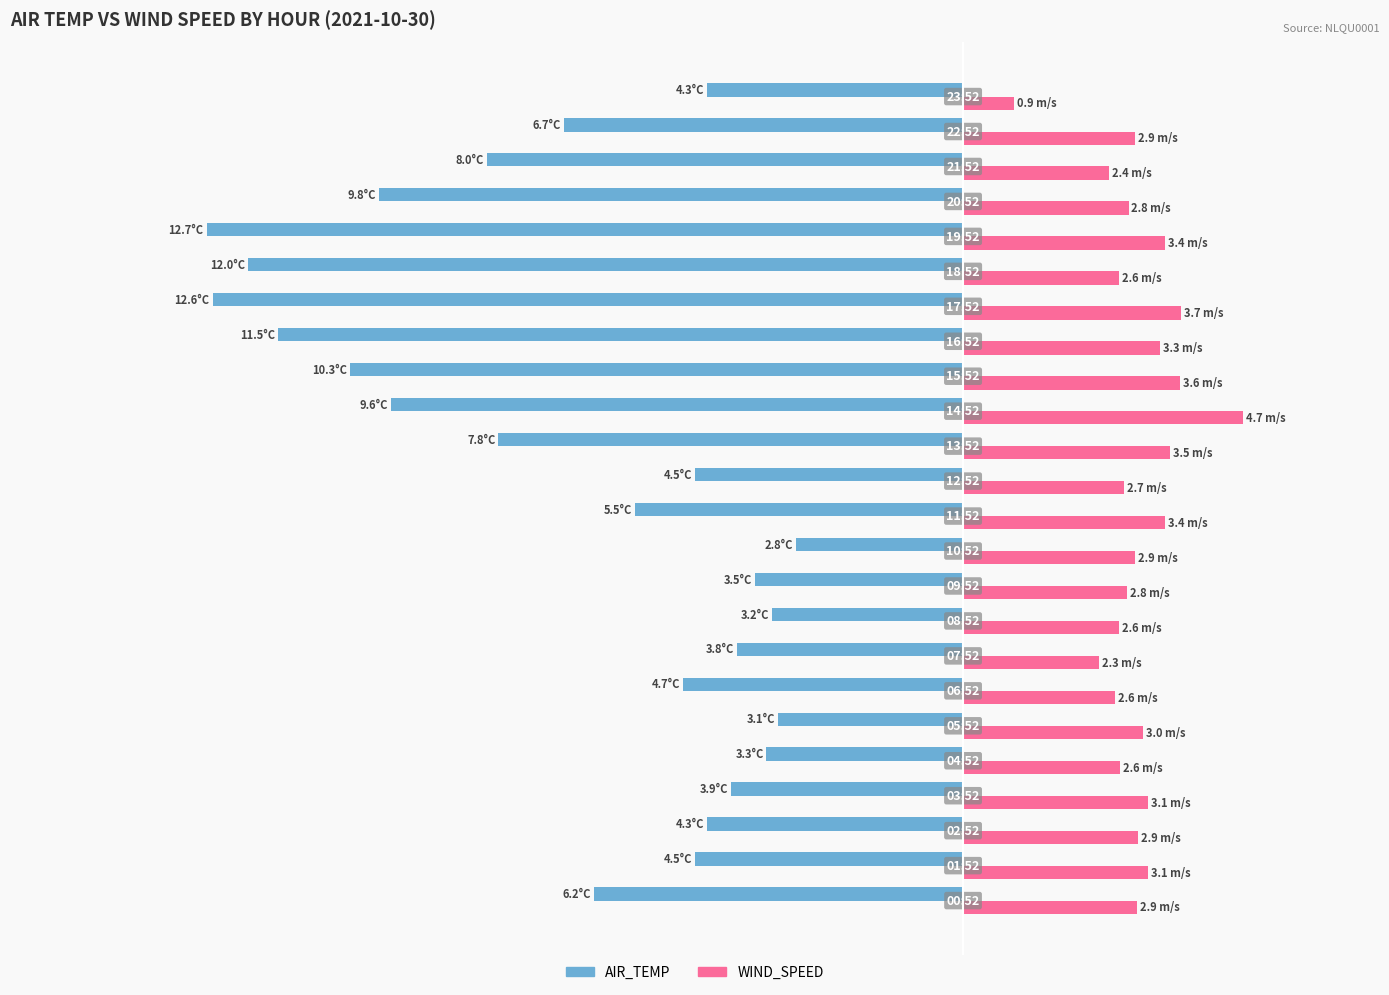

What is the sum of all WIND_SPEED values?

70.7